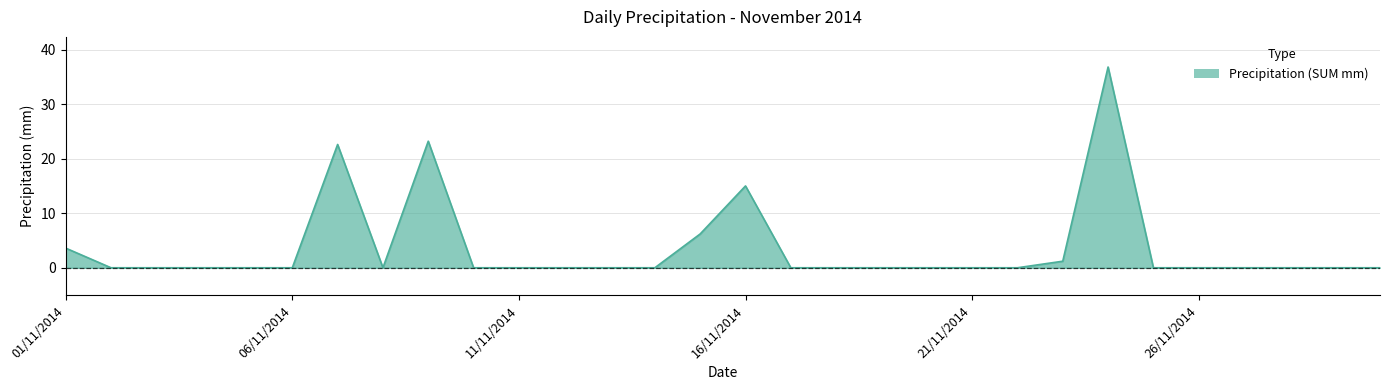

Reading left to right, what are all the values shown in this chart?

3.6	0.0	0.0	0.0	0.0	0.0	22.6	0.0	23.2	0.0	0.0	0.0	0.0	0.0	6.2	15.0	0.0	0.0	0.0	0.0	0.0	0.0	1.2	36.8	0.0	0.0	0.0	0.0	0.0	0.0